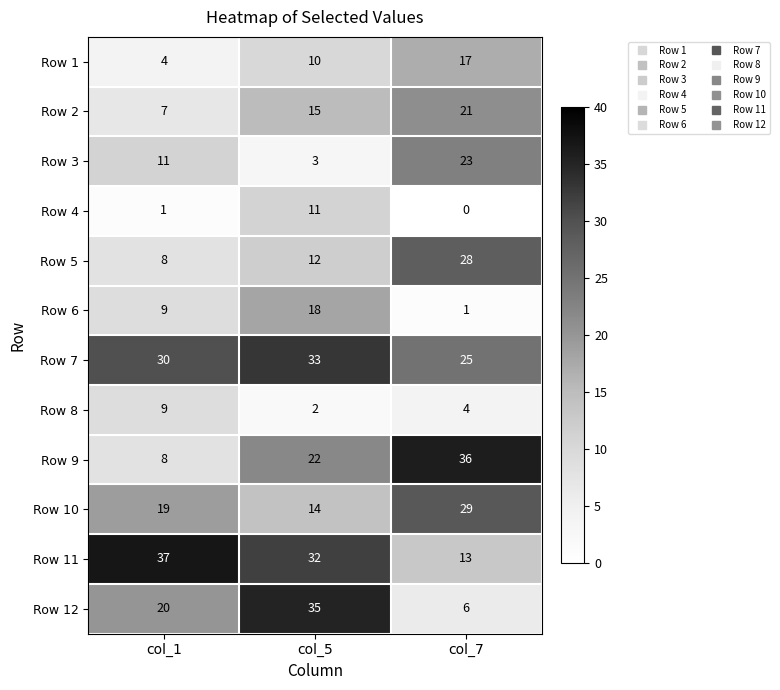

What is the approximate value of Row 5 at col_7, to the nearest 10?

30